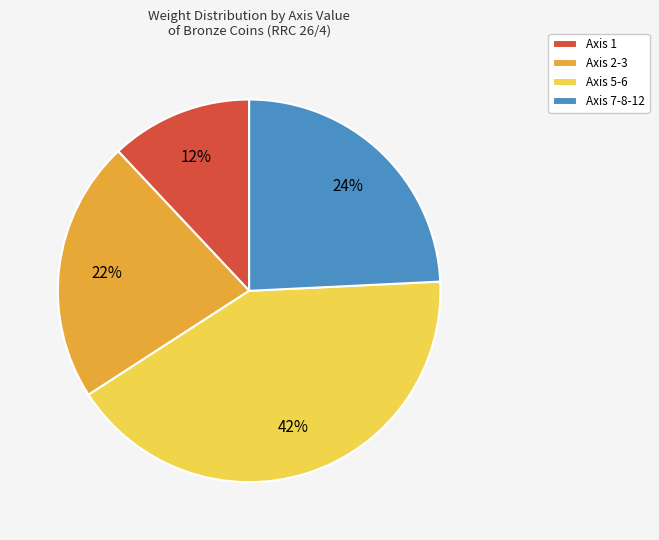

Which slice is the smallest?

Axis 1